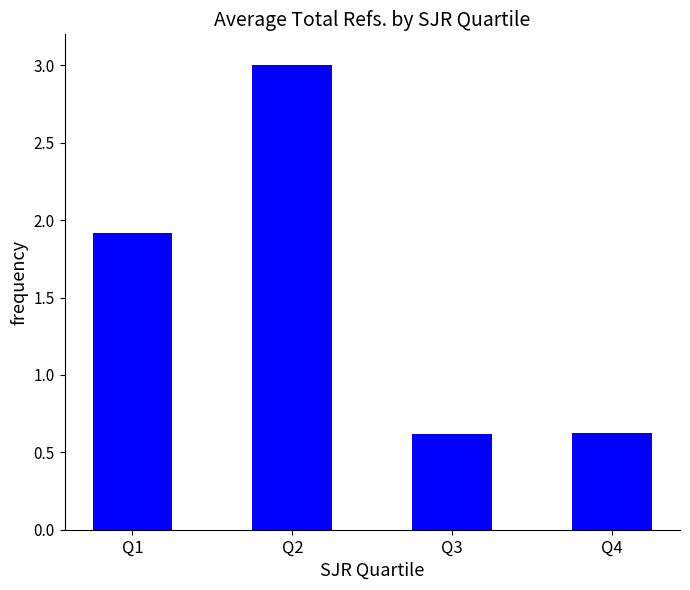

Count the values in the range 0 to 3.

4